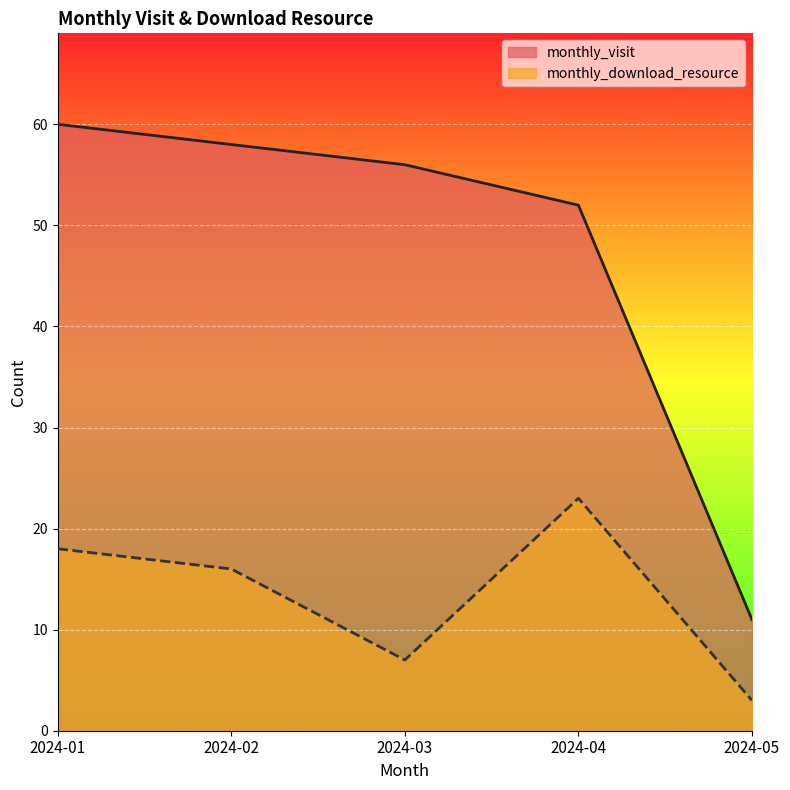

Does the chart display data point markers on the line(s)?

No